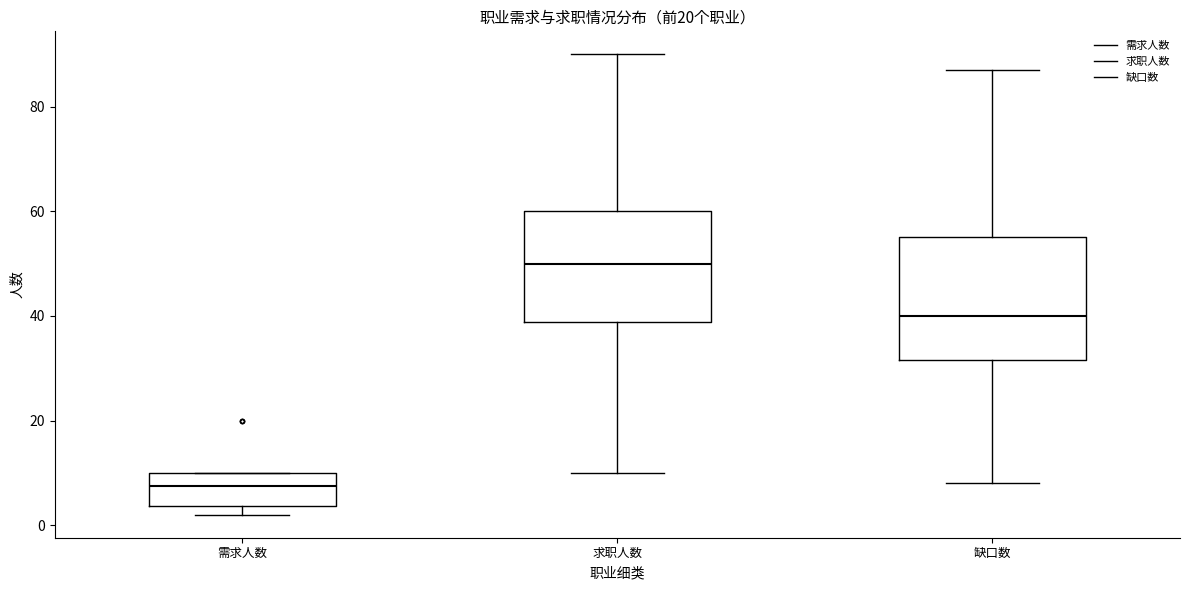

Reading left to right, read every box against the y-axis: the position of its median line, the range the box covers, and the ends of its whiskers. The values are not printed on the chart, so give them approximately, as read against the axis.

需求人数: median 8, box 4 to 10, whiskers 2 to 10
求职人数: median 50, box 38 to 60, whiskers 10 to 90
缺口数: median 40, box 32 to 56, whiskers 8 to 88